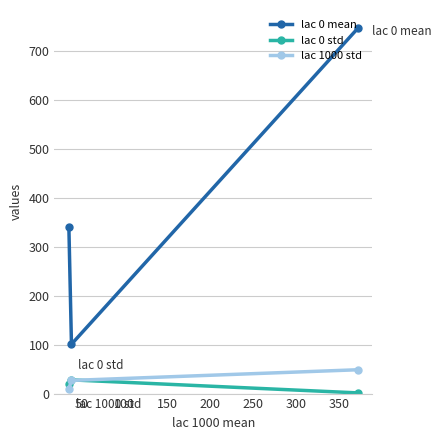

What is the average value of the lac 0 mean series?

396.6